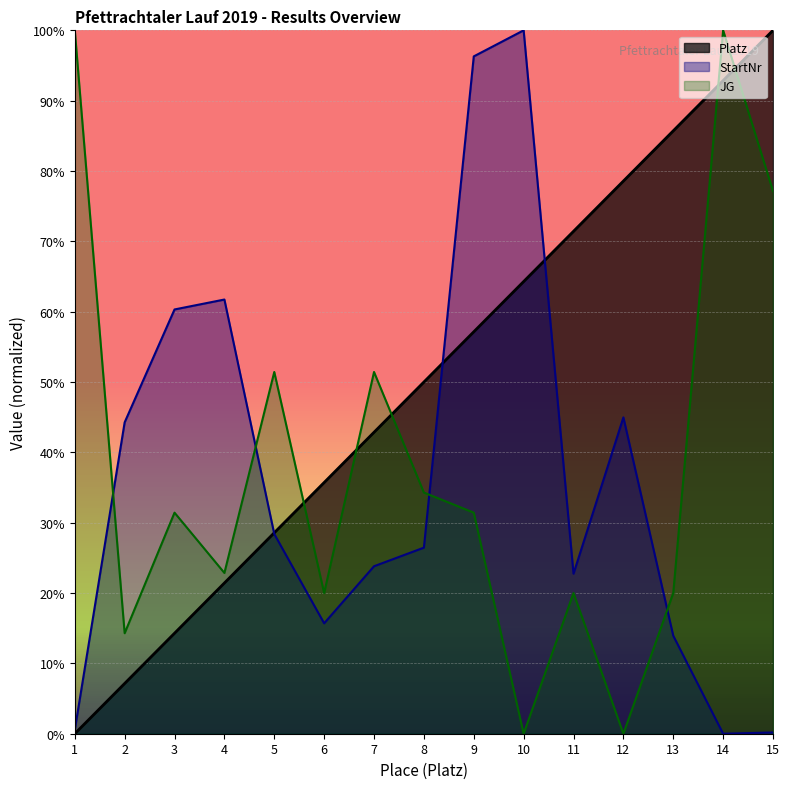

Reading left to right, extract all data points from this chart.

StartNr: 1=0.5	2=44.3	3=60.3	4=61.7	5=28.4	6=15.7	7=23.8	8=26.5	9=96.3	10=100.0	11=22.8	12=45.0	13=13.9	14=0.0	15=0.2
JG: 1=100.0	2=14.3	3=31.4	4=22.9	5=51.4	6=20.0	7=51.4	8=34.3	9=31.4	10=0.0	11=20.0	12=0.0	13=20.0	14=100.0	15=77.1
Platz: 1=0.0	2=7.1	3=14.3	4=21.4	5=28.6	6=35.7	7=42.9	8=50.0	9=57.1	10=64.3	11=71.4	12=78.6	13=85.7	14=92.9	15=100.0